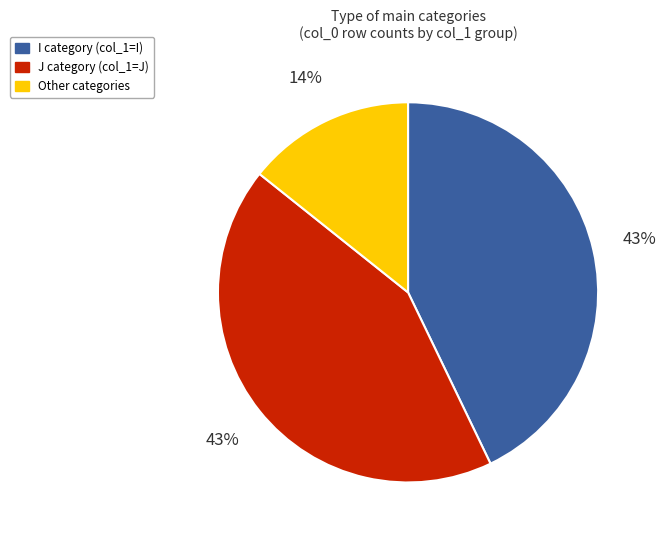

The I slice represents 28% of the pie. True or false?

False